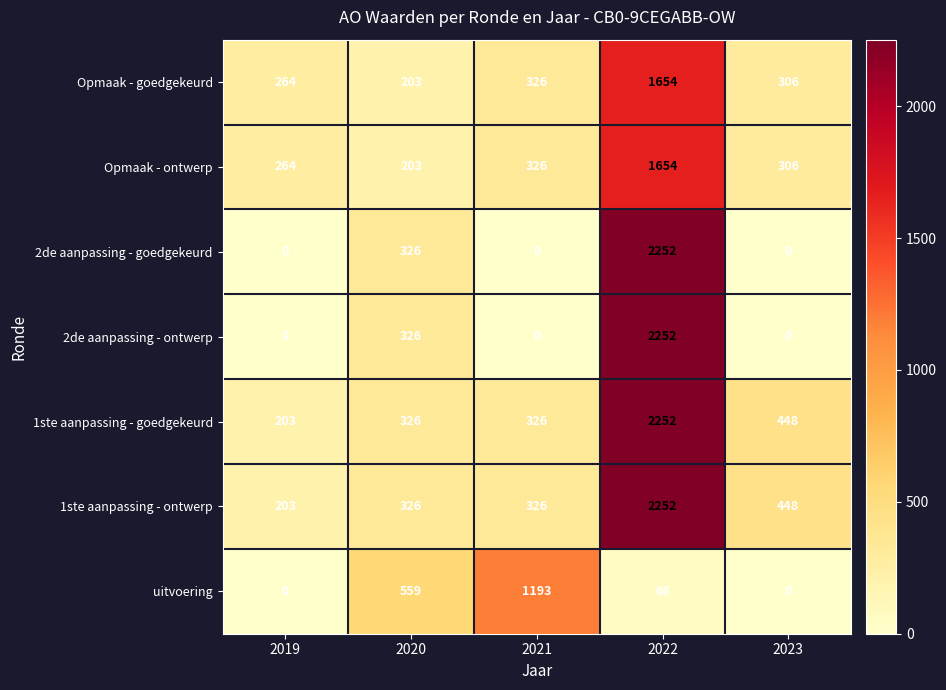

At which label does 2de aanpassing - goedgekeurd reach its peak?

2022